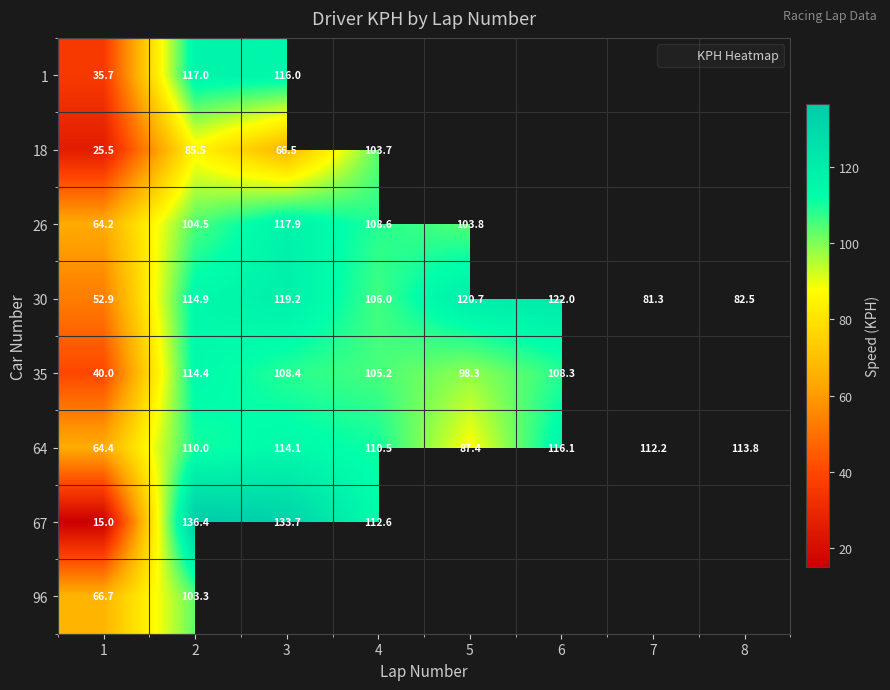

List the labels in order of 96 value, smallest first.

1, 2, 3, 4, 5, 6, 7, 8